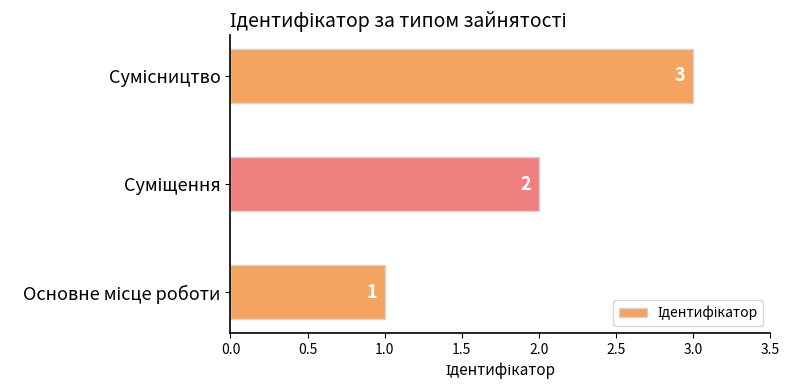

What is the sum of all values?

6